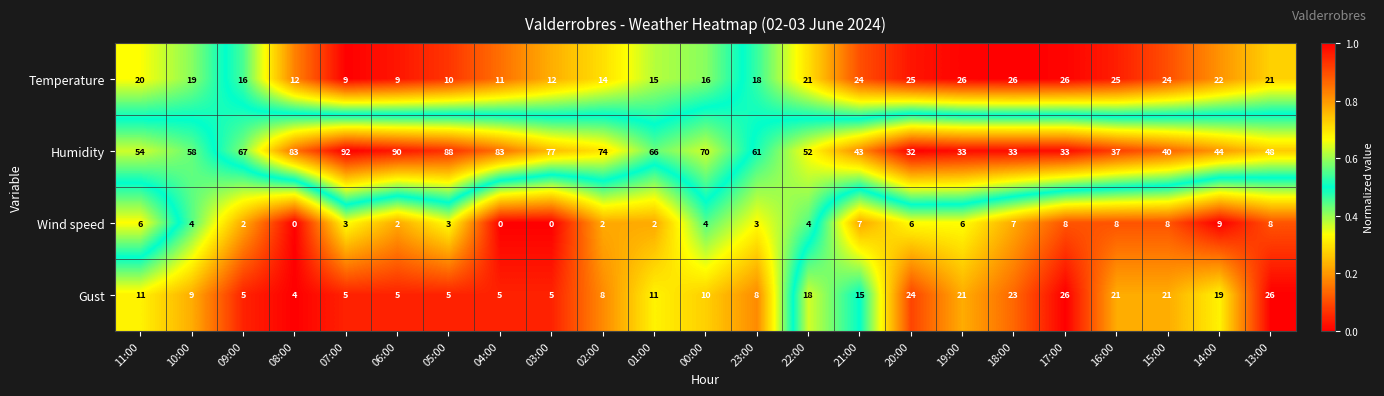

Which series has the widest spread of values?

Humidity